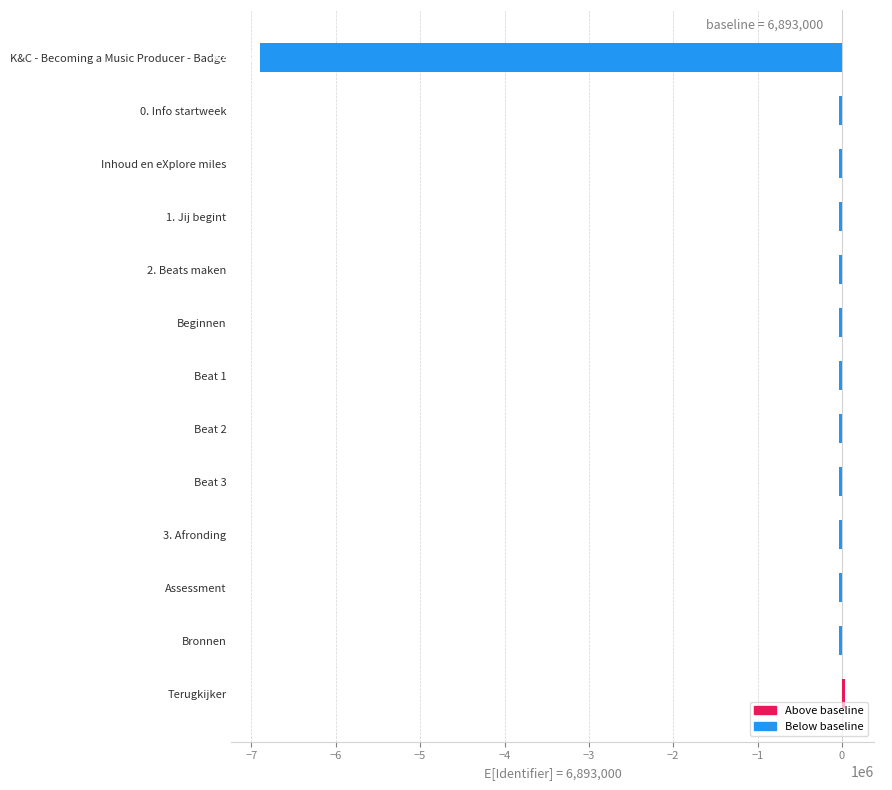

Which has a higher value, Beginnen or Beat 3?

Beginnen